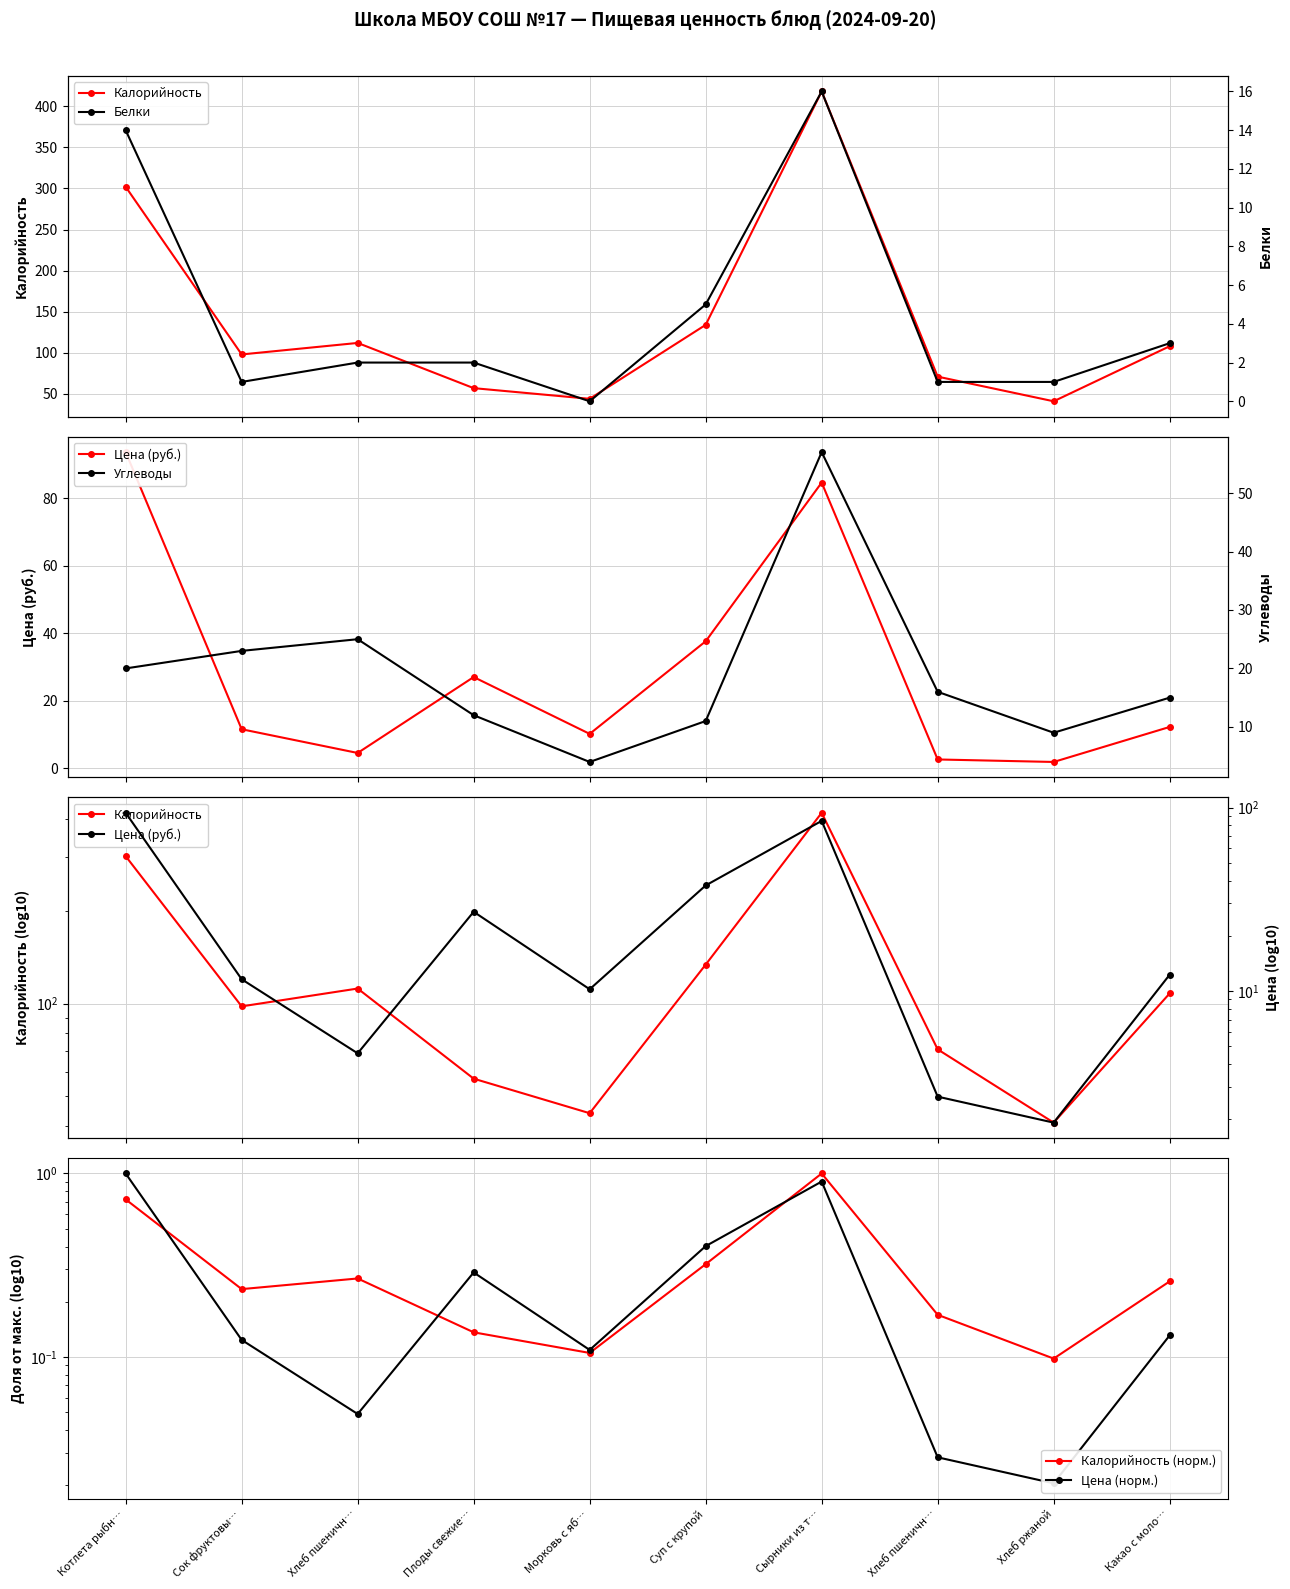

Which series has the largest total across all categories?

Калорийность